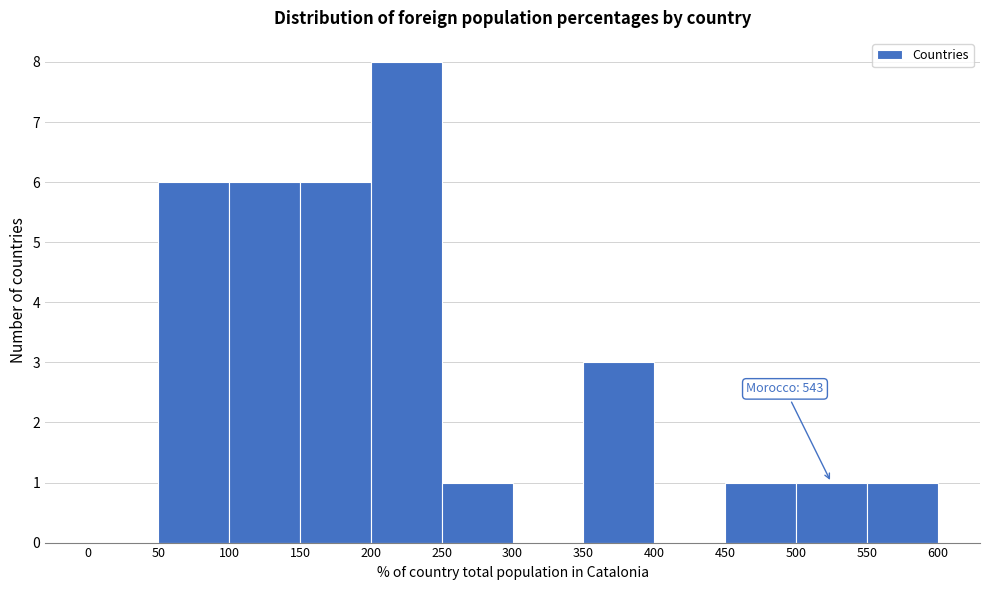

Over which range of the x-axis is the bar tallest?

200 to 250